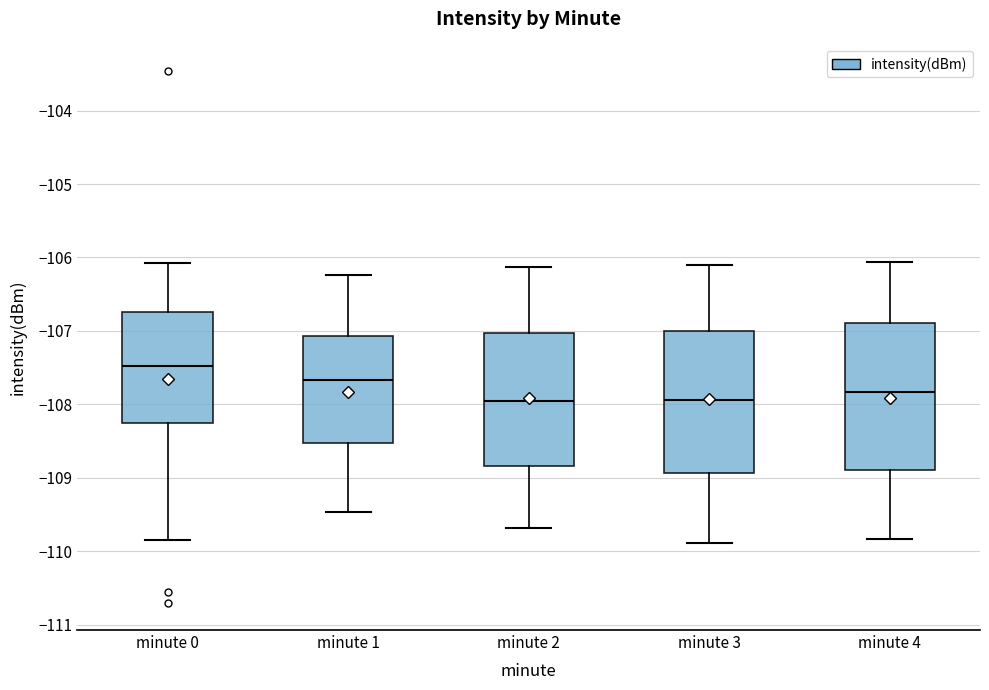

Reading left to right, read every box against the y-axis: the position of its median line, the range the box covers, and the ends of its whiskers. The values are not printed on the chart, so give them approximately, as read against the axis.

minute 0: median -107.5, box -108.3 to -106.7, whiskers -109.8 to -106.1
minute 1: median -107.7, box -108.5 to -107.1, whiskers -109.5 to -106.2
minute 2: median -108.0, box -108.8 to -107.0, whiskers -109.7 to -106.1
minute 3: median -107.9, box -108.9 to -107.0, whiskers -109.9 to -106.1
minute 4: median -107.8, box -108.9 to -106.9, whiskers -109.8 to -106.1